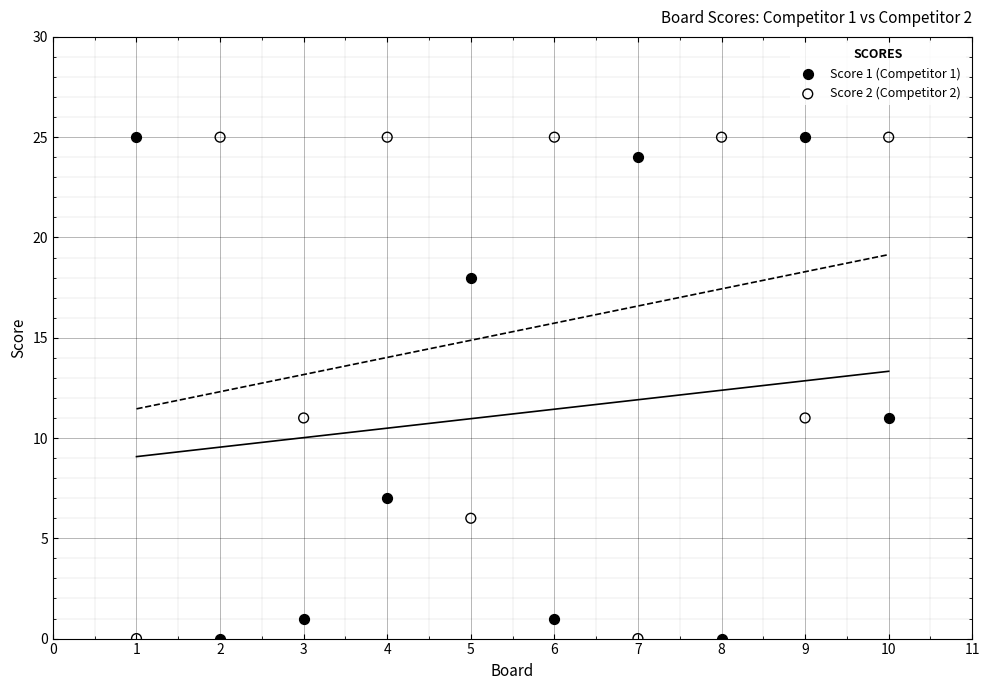

What are all the series names shown in the legend?

Score 1 (Competitor 1), Score 2 (Competitor 2)